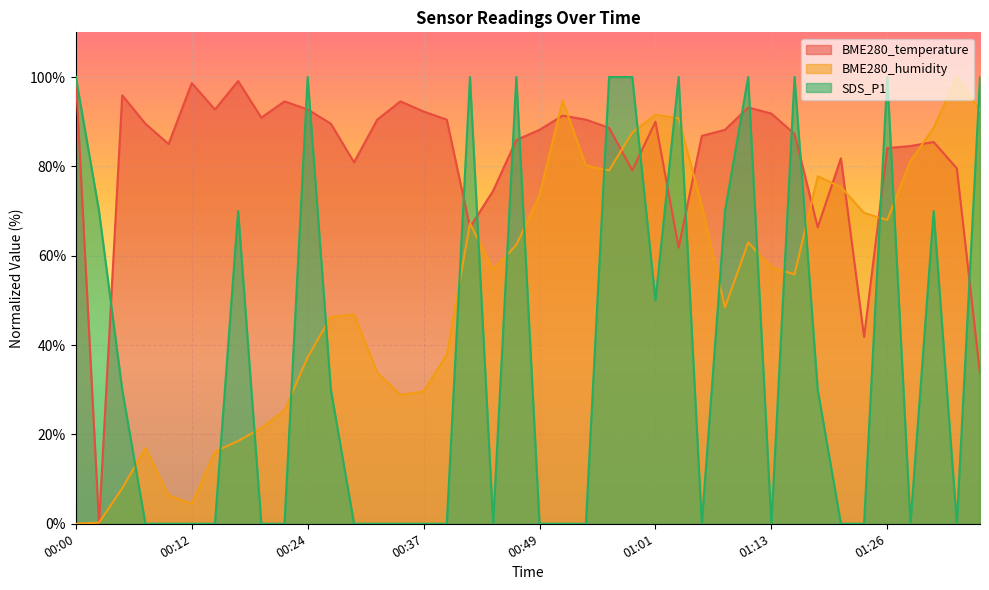

At which label does BME280_temperature reach its minimum?

00:02